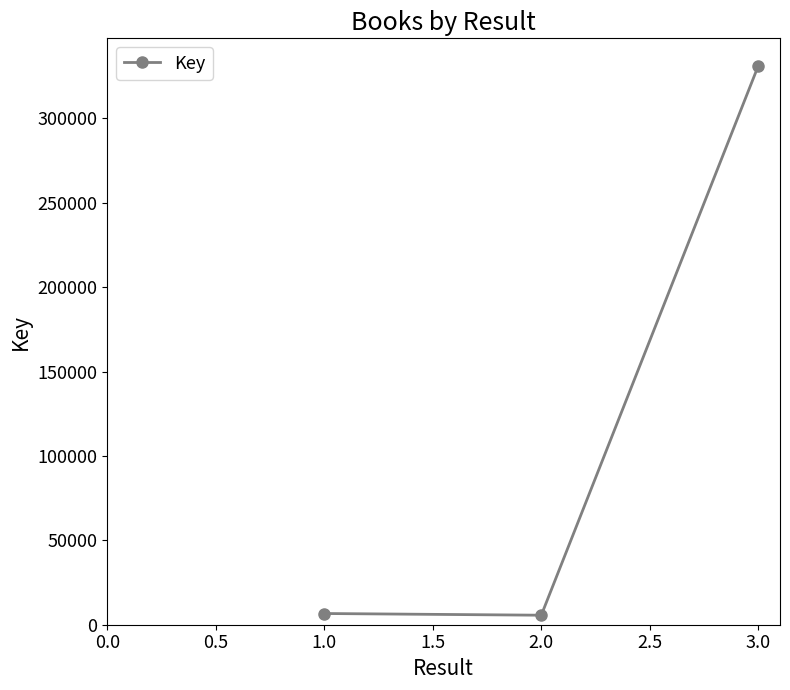

What is the greatest value displayed?

331160